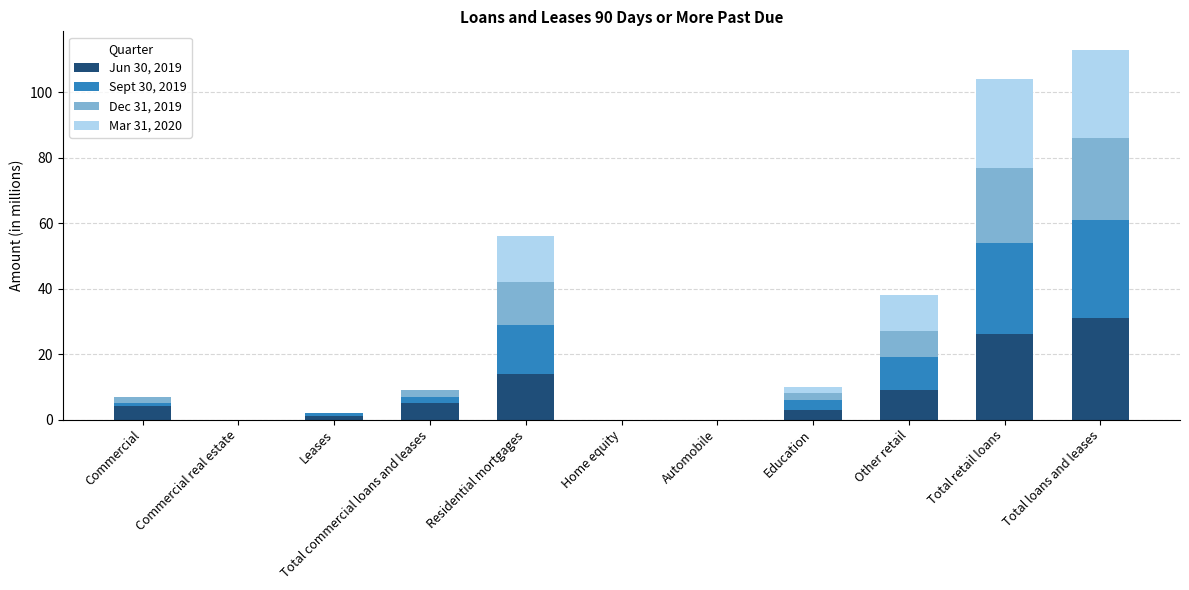

Which category has the highest value in the Jun 30, 2019 series?

Total loans and leases